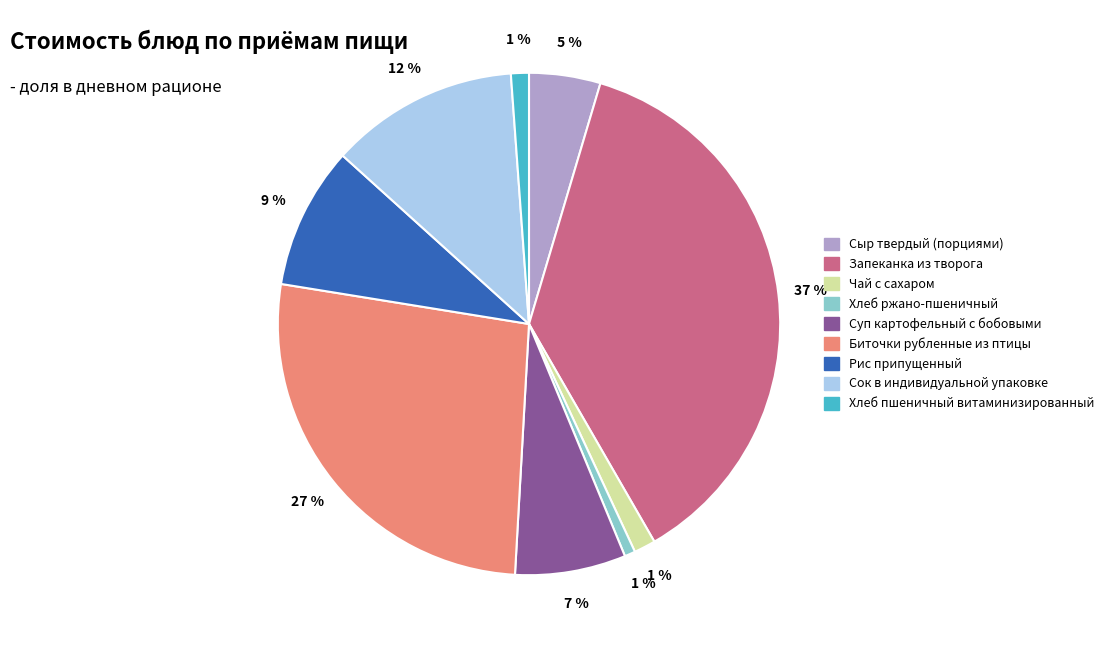

Does any single category account for the majority?

No